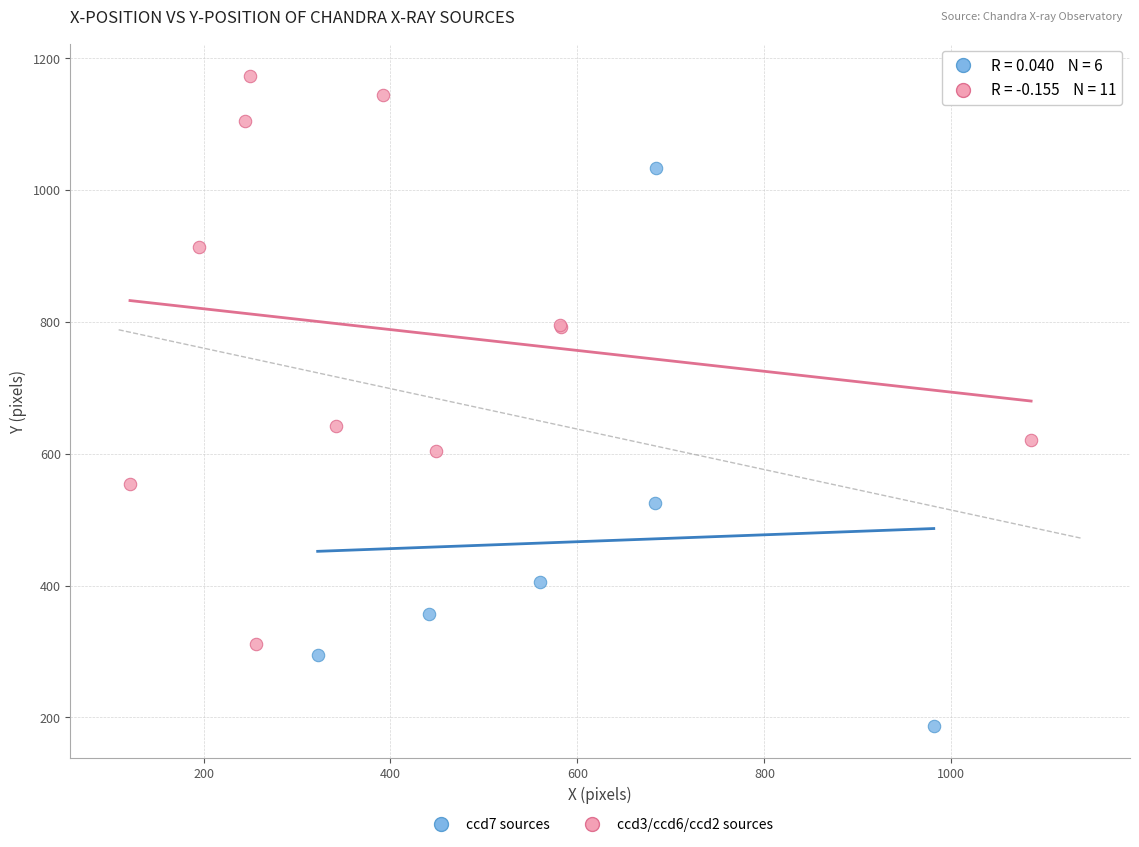

What are all the series names shown in the legend?

ccd7 sources, ccd3/ccd6/ccd2 sources